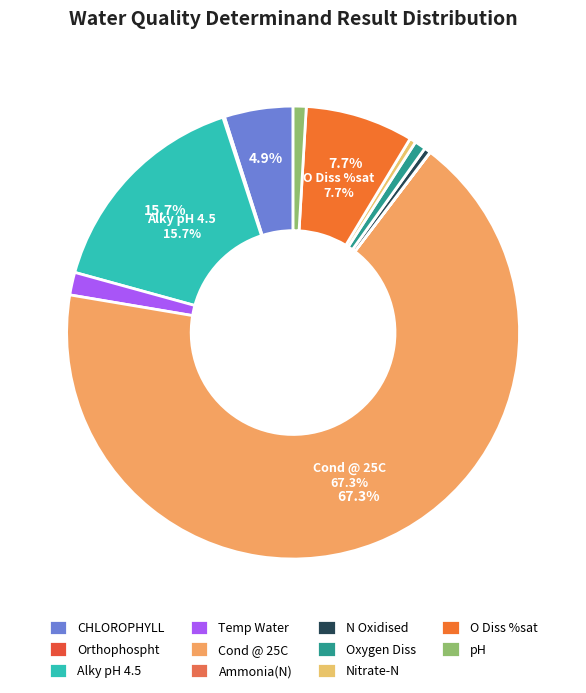

To the nearest percent, what is the difference between the Alky pH 4.5 and CHLOROPHYLL slice percentages?

11%